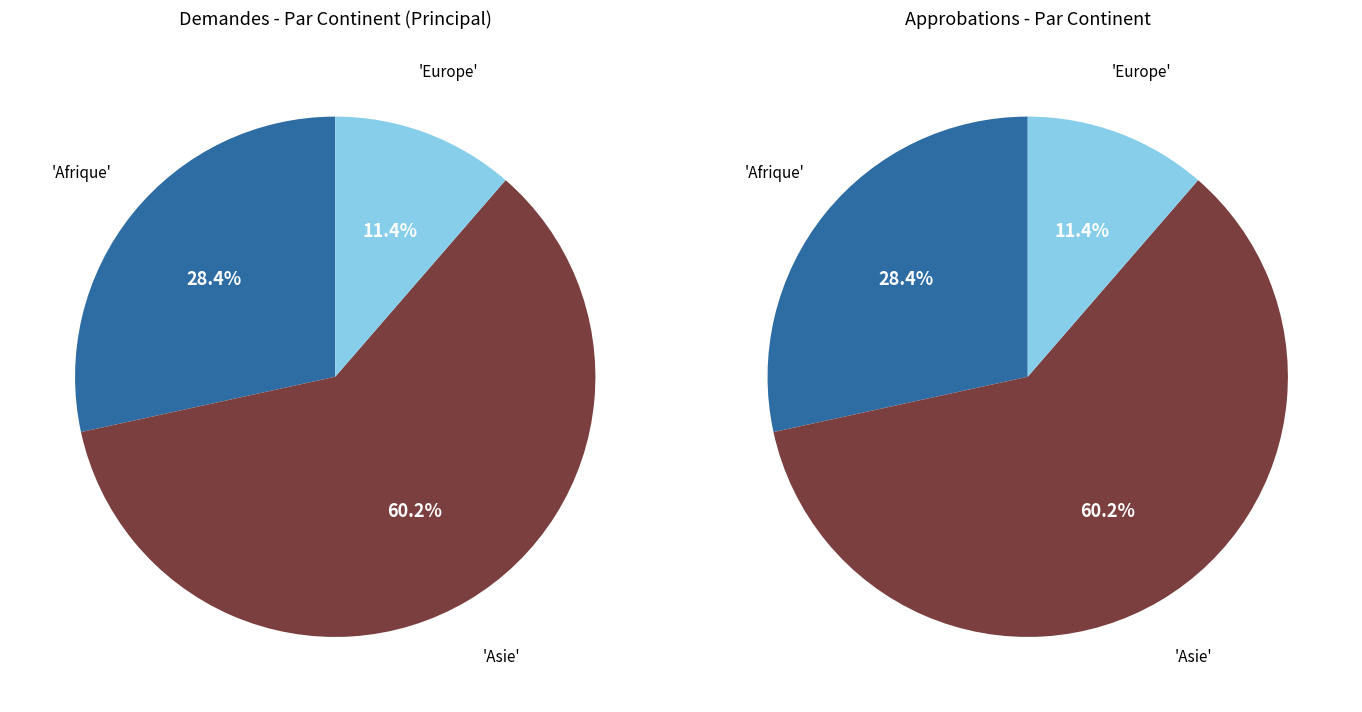

Does Afrique represent more than half of the total?

No